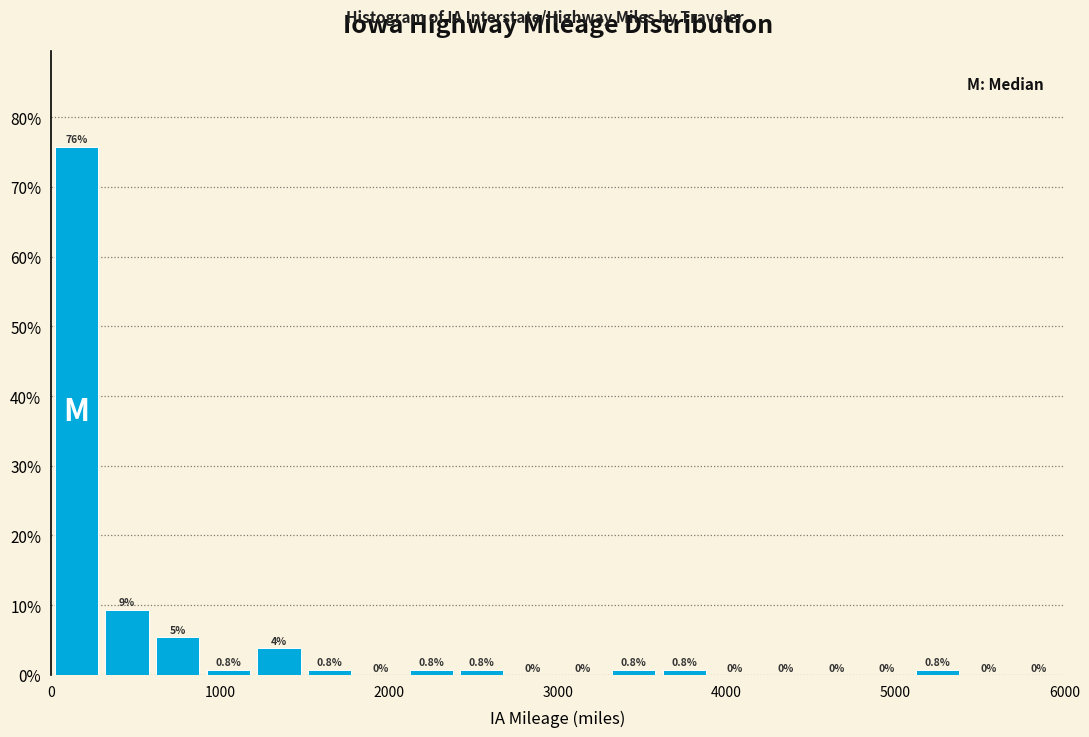

Read against the x-axis, roughly where is the centre of the tallest bar?

200